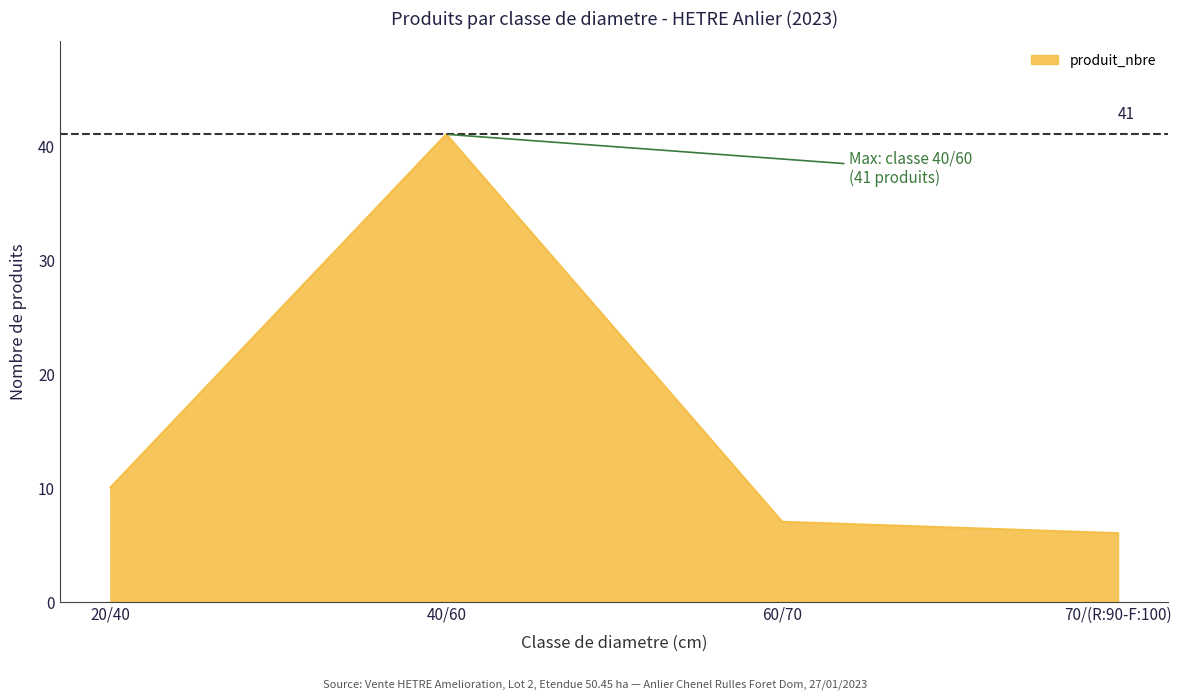

Which has a higher value, 60/70 or 70/(R:90-F:100)?

60/70